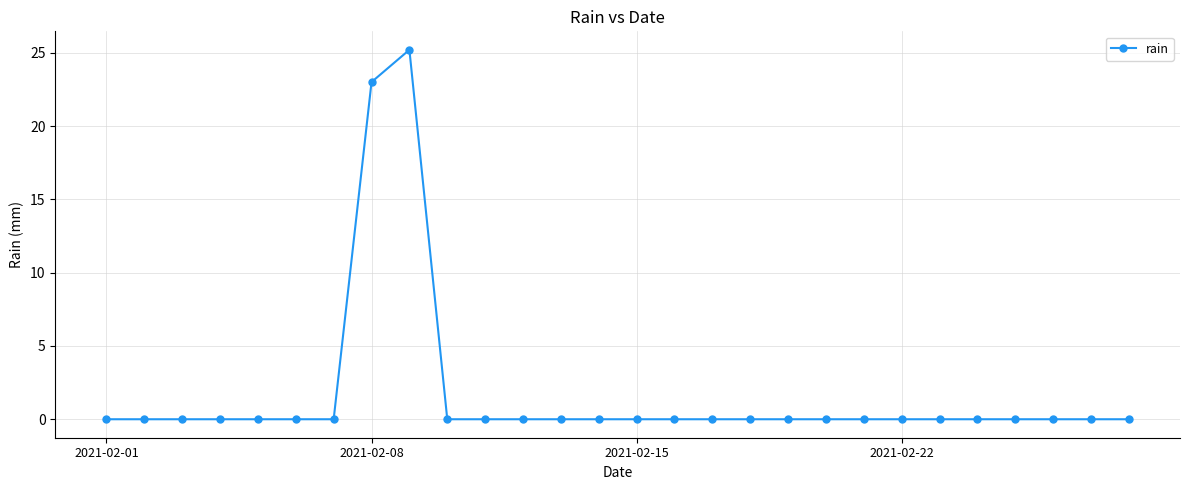

What is the difference between the maximum and minimum values?

25.2